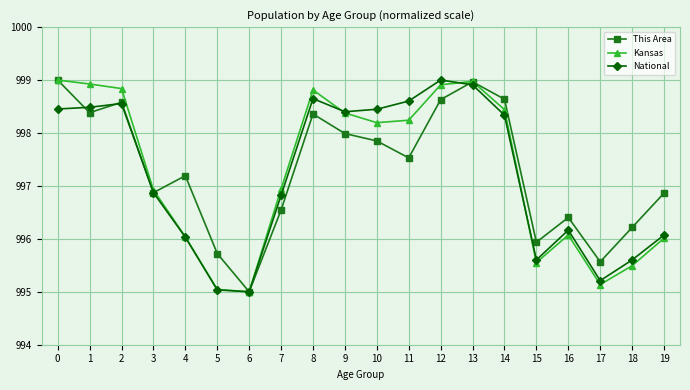

What is the total value across all series at 1?

2995.8